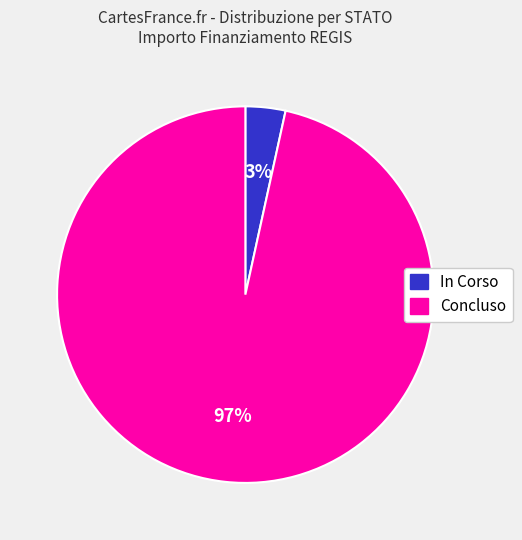

Is there a majority slice in this chart?

Yes